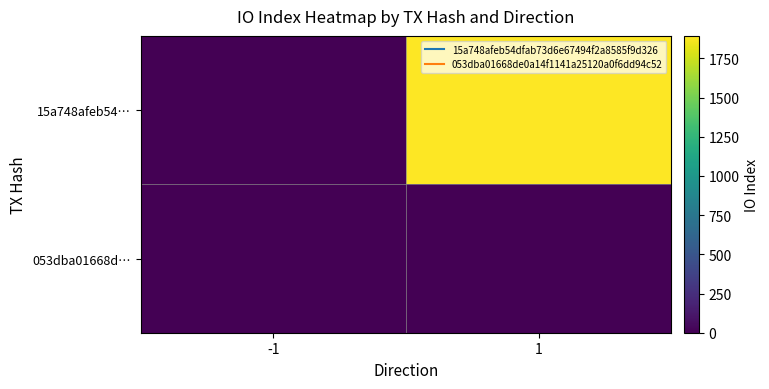

List the series in order of their overall mean, highest first.

15a748afeb54…, 053dba01668d…